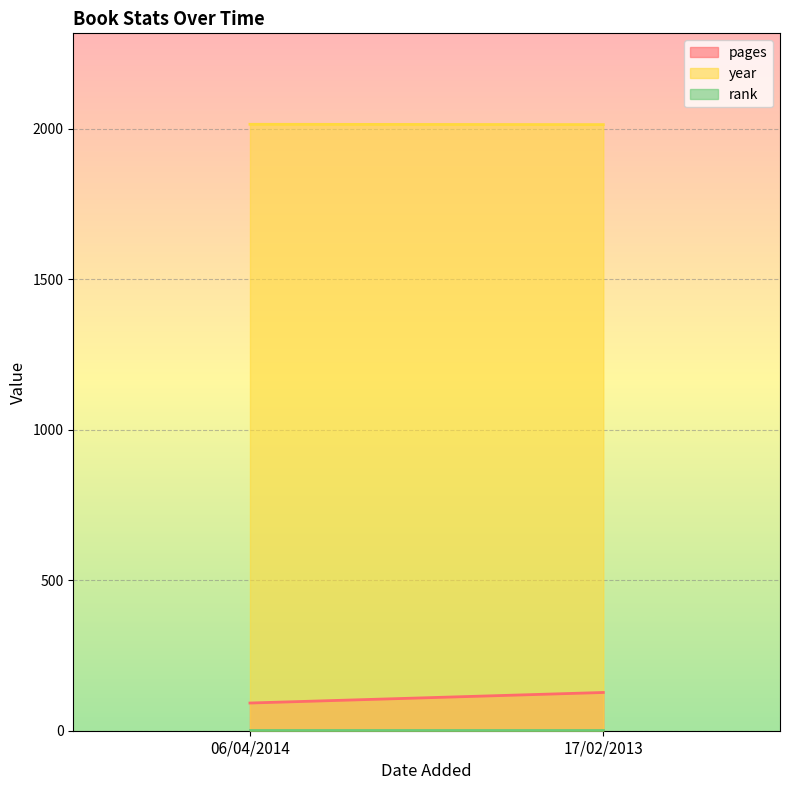

At which category does the chart reach its minimum across all series?

06/04/2014